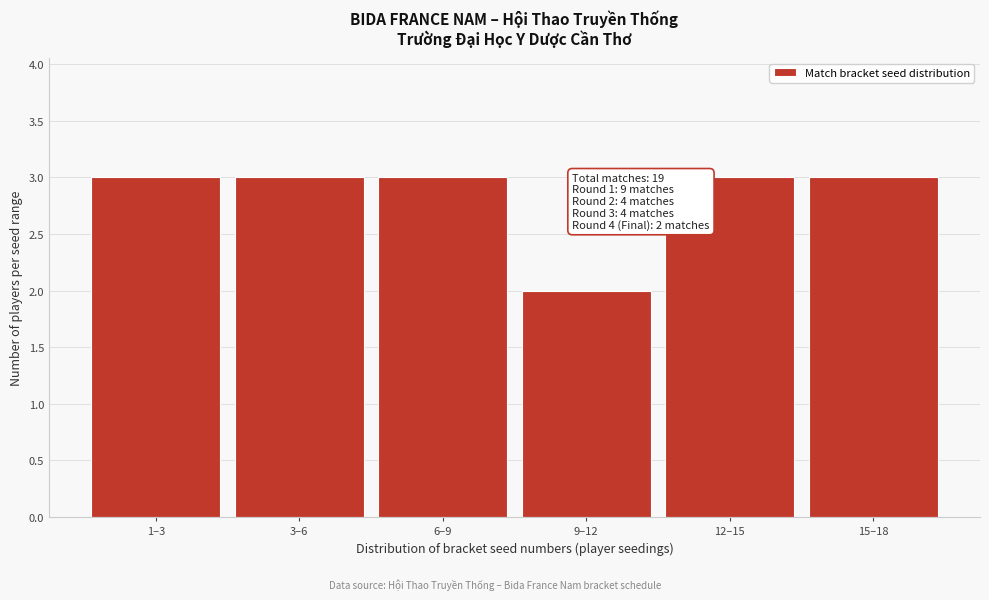

Reading right to left, what are all the values shown in this chart?

15–18=3	12–15=3	9–12=2	6–9=3	3–6=3	1–3=3